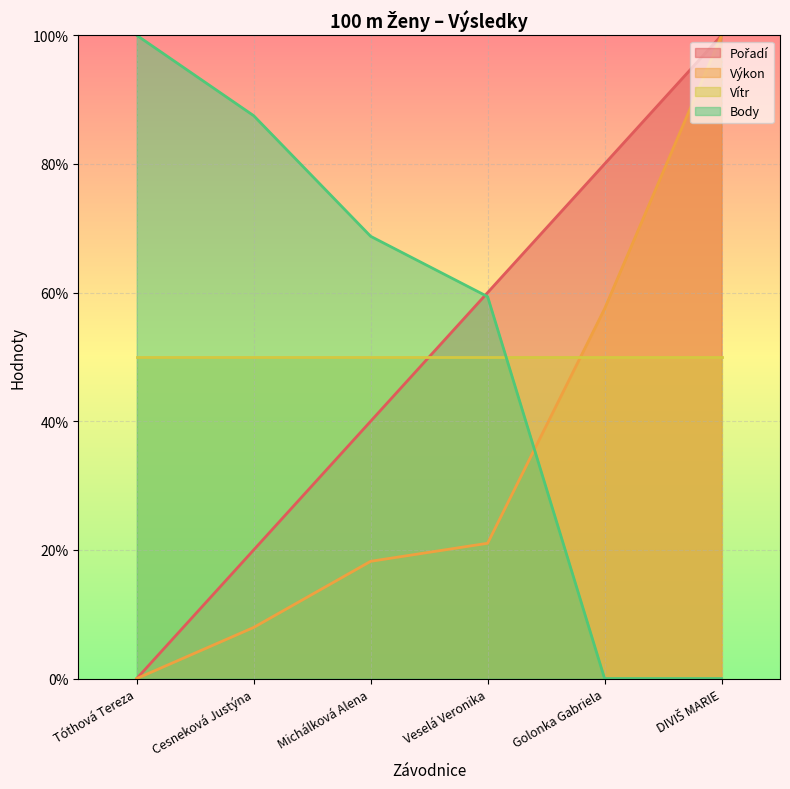

What is the maximum value shown in the chart?

100.0